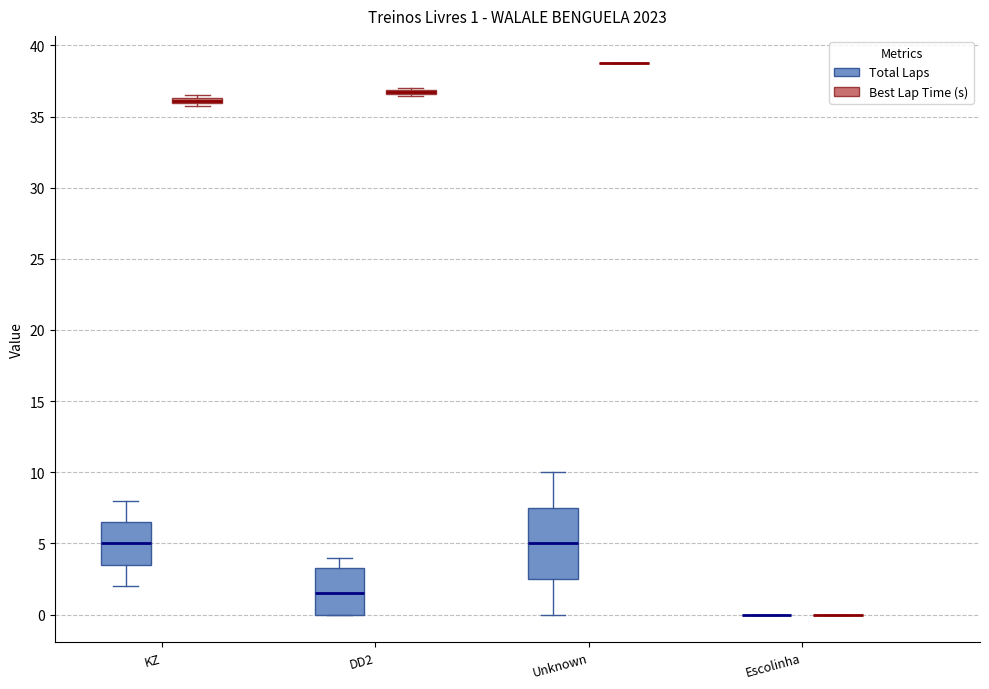

Comparing the boxes themselves (not the whiskers), which one is the tallest?

Unknown (Total Laps)